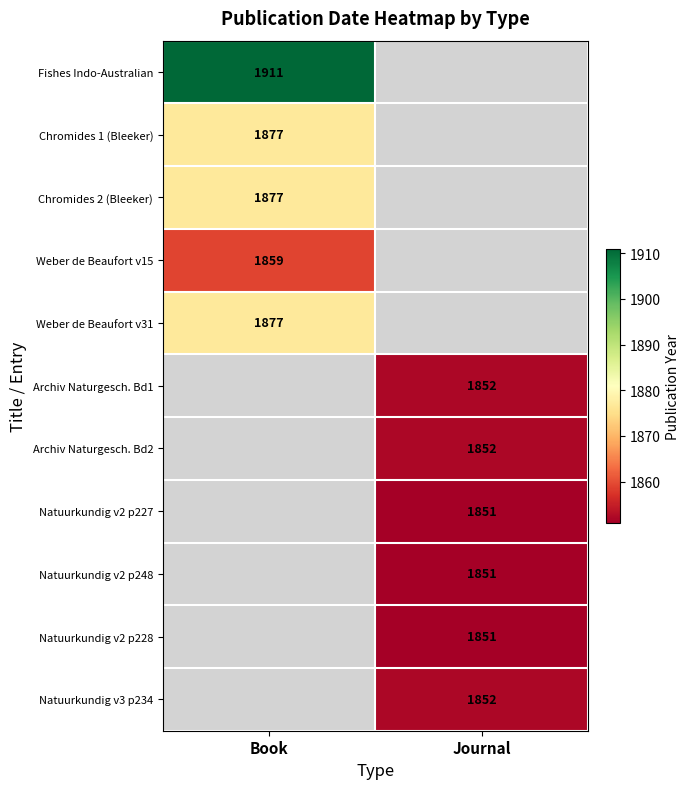

What is the difference between the highest and lowest values at Book?

52.0